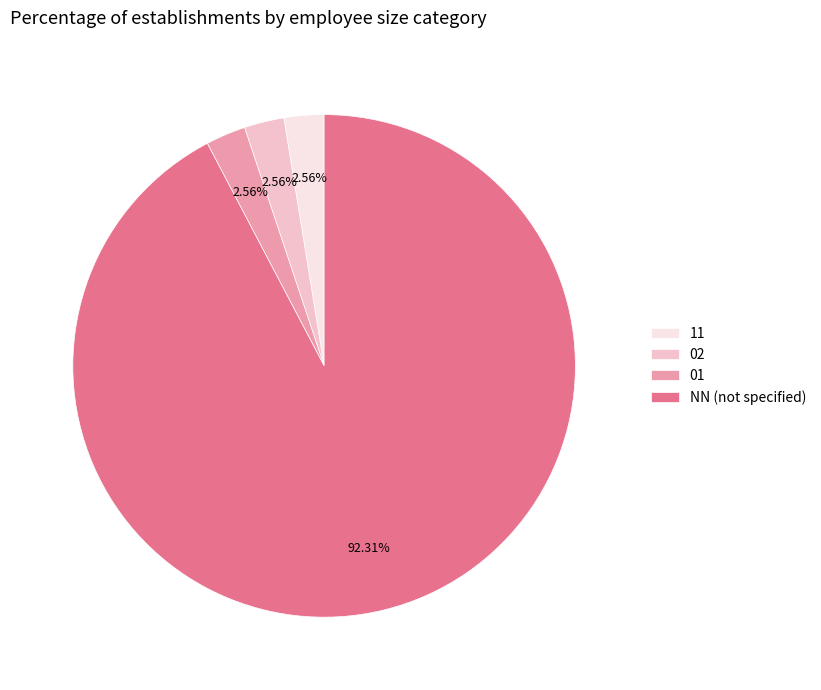

How many segments does this pie chart have?

4